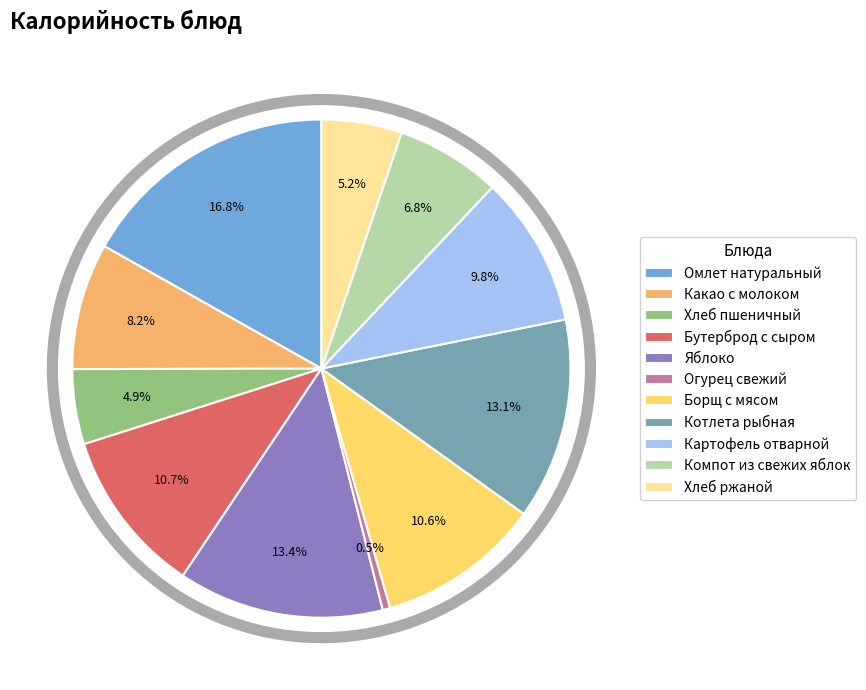

Is there any slice that represents more than half of the pie?

No